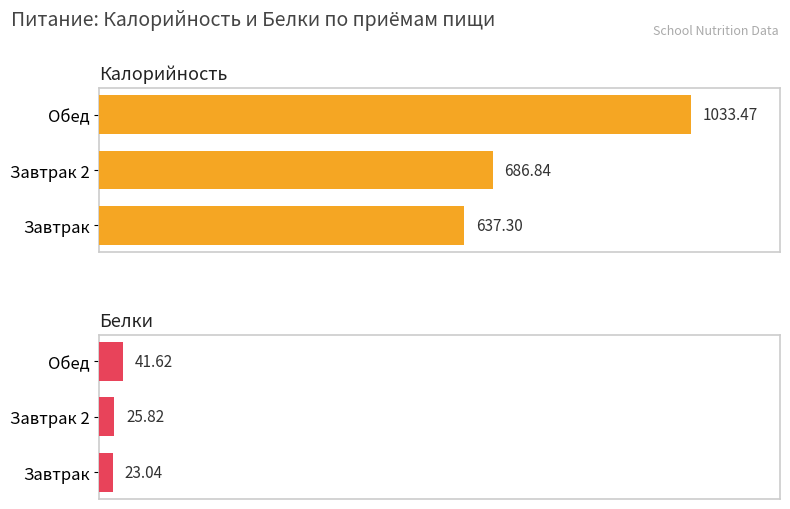

Is it true that Калорийность equals 1033.5 at Обед?

True